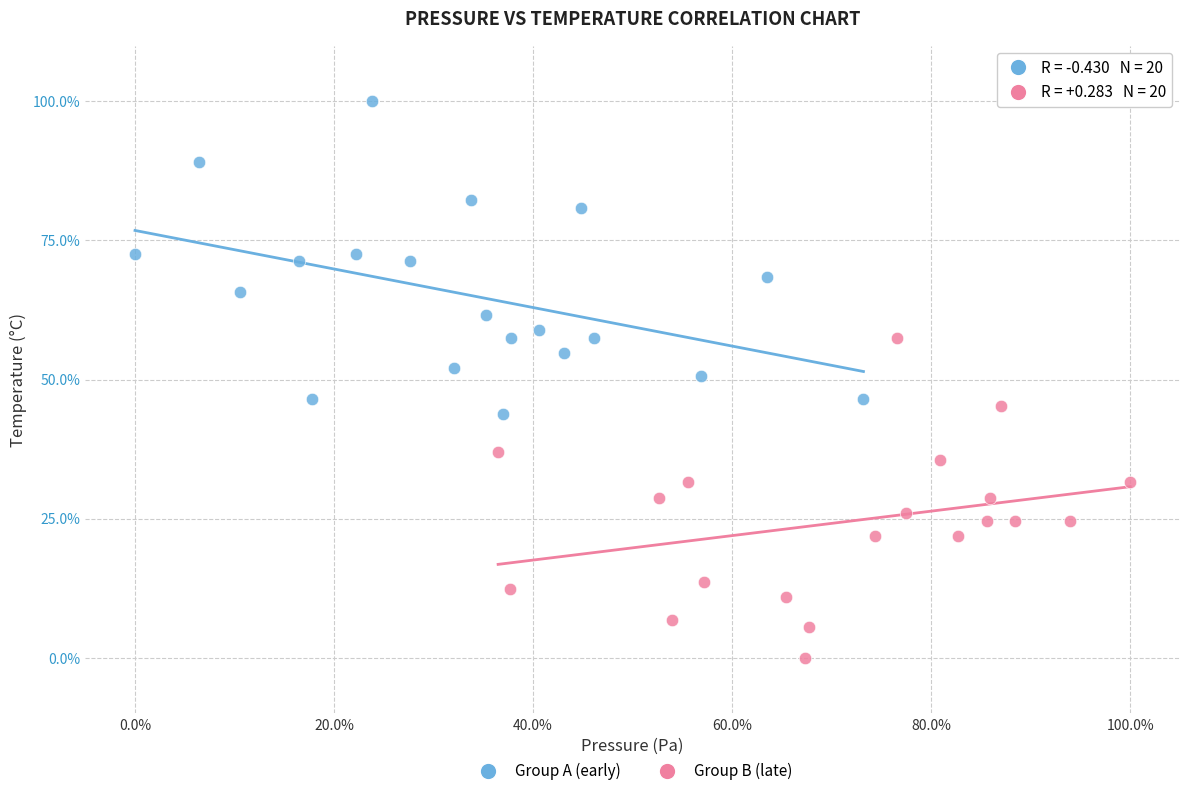

Which series contains the highest Y value?

Group A (early)